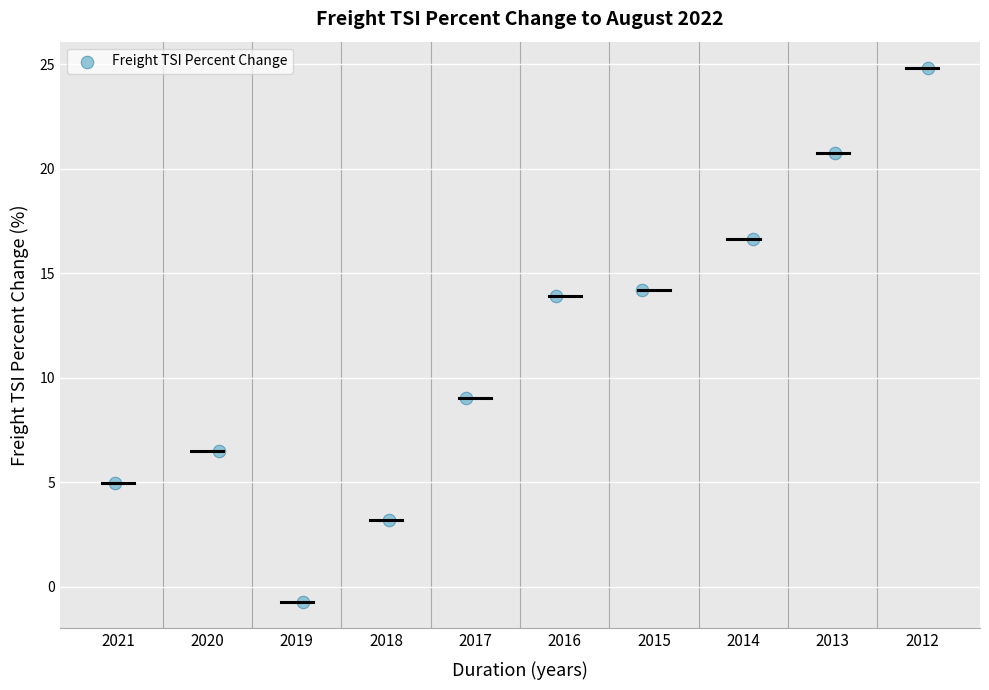

What is the range of X values (max minus min)?

9.1